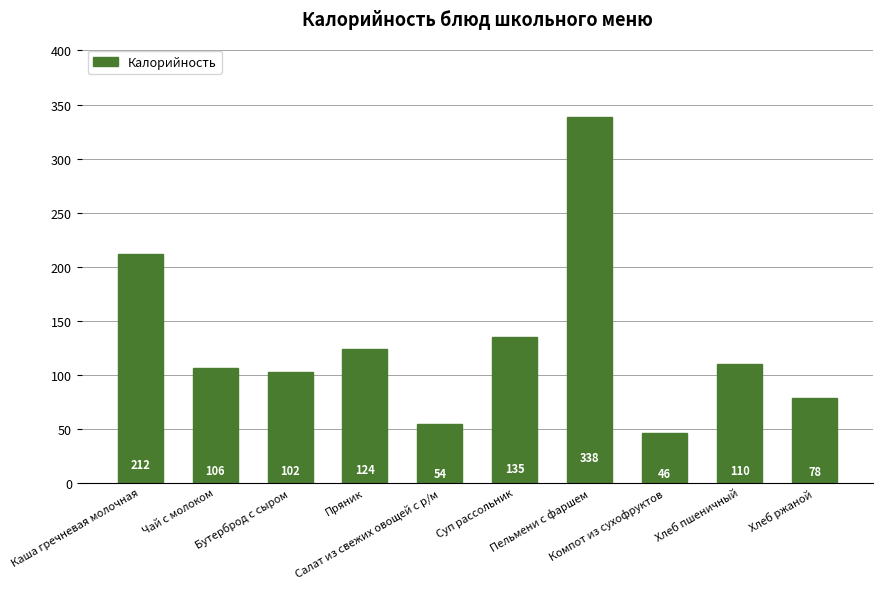

Approximately how many times larger is the value at Чай с молоком compared to Хлеб пшеничный?

1.0